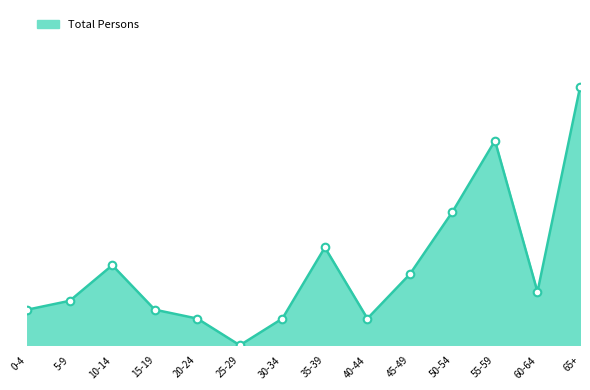

Between 55-59 and 20-24, which is larger?

55-59